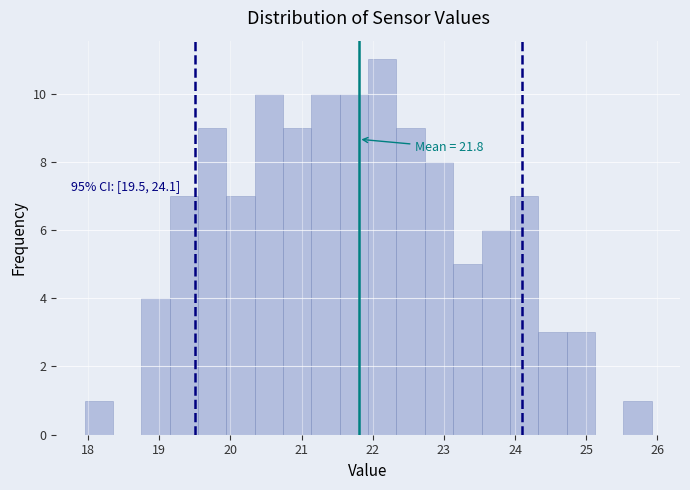

Around what value on the x-axis is the tallest bar? Give the approximate position of its centre, as read against the axis.

22.1